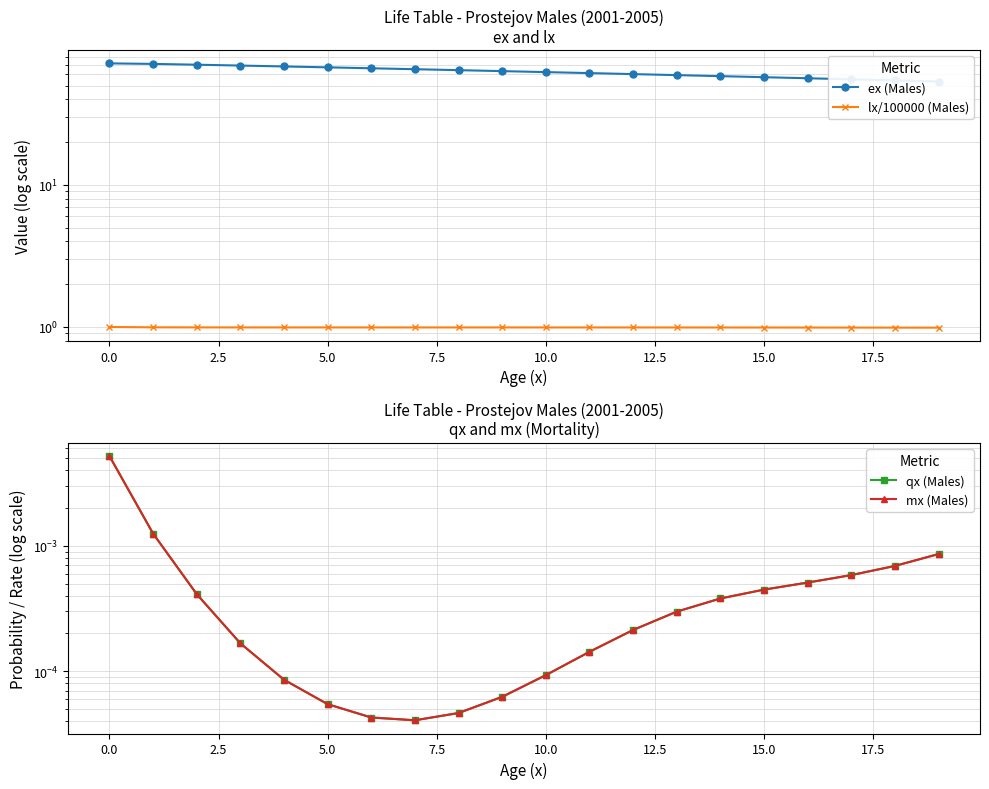

What is the spread (max minus min) of values at 14?

58.3